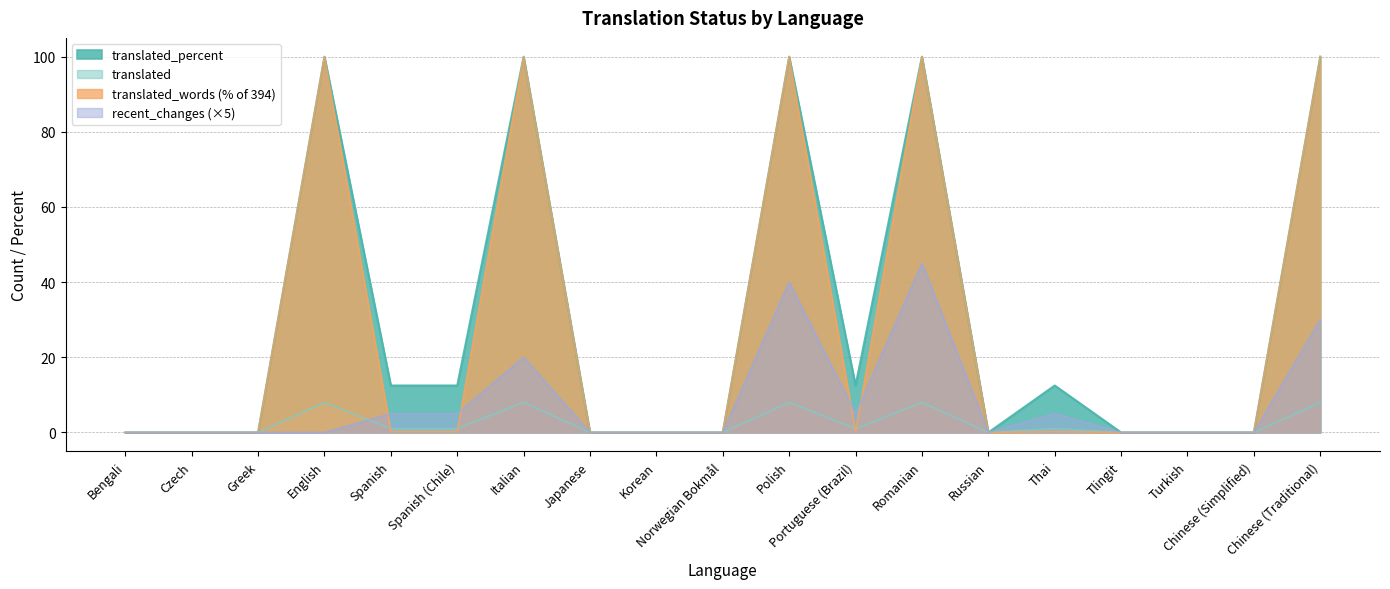

Is it true that translated_percent equals 1.6 at Chinese (Traditional)?

False